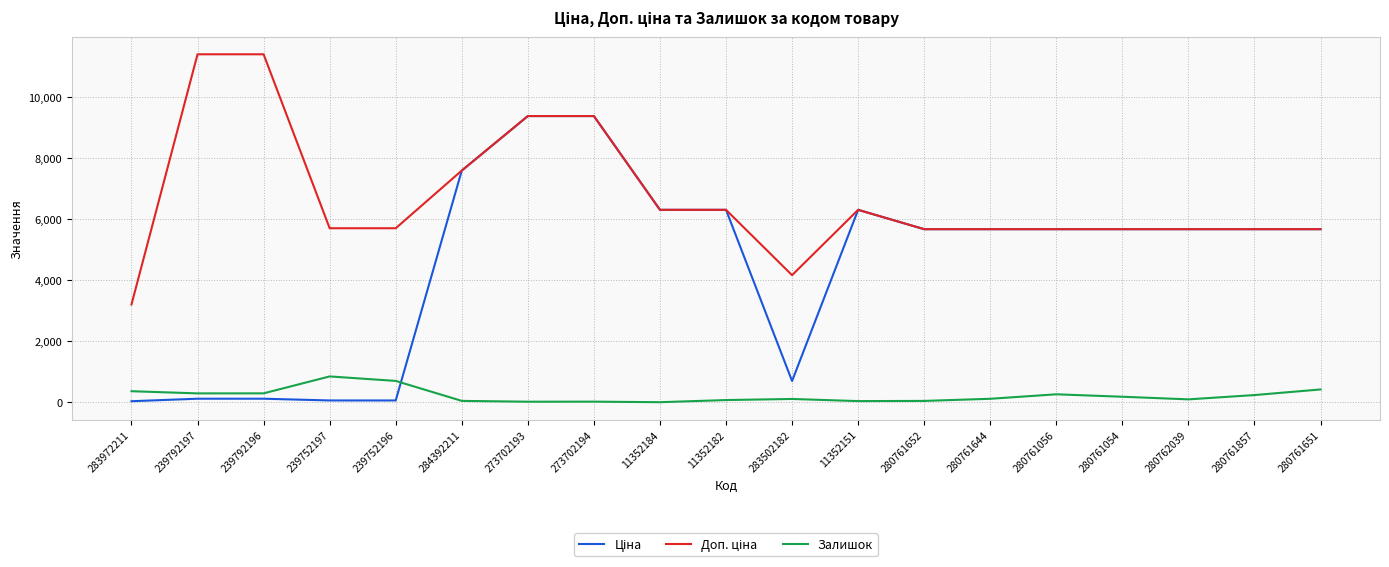

Which has a higher value, 283502182 or 280761857?

280761857